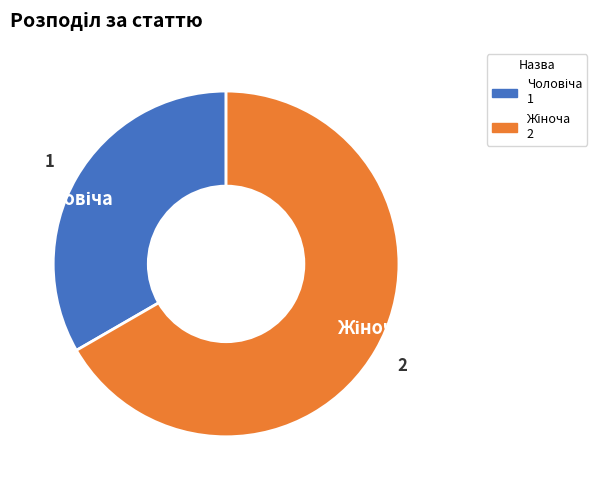

Is there a majority slice in this chart?

Yes